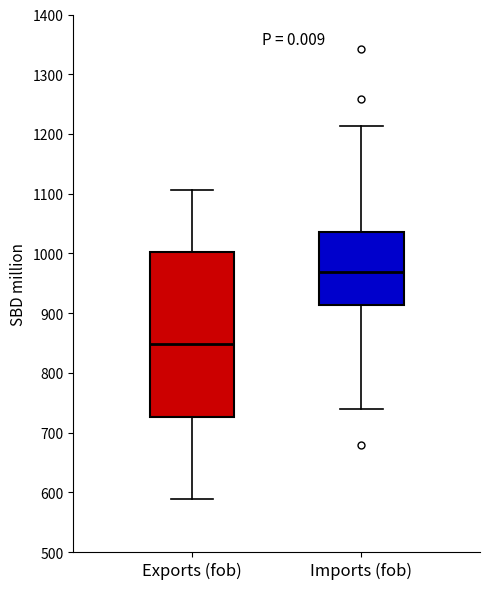

Reading left to right, read every box against the y-axis: the position of its median line, the range the box covers, and the ends of its whiskers. The values are not printed on the chart, so give them approximately, as read against the axis.

Exports (fob): median 850, box 730 to 1000, whiskers 590 to 1110
Imports (fob): median 970, box 910 to 1040, whiskers 740 to 1210